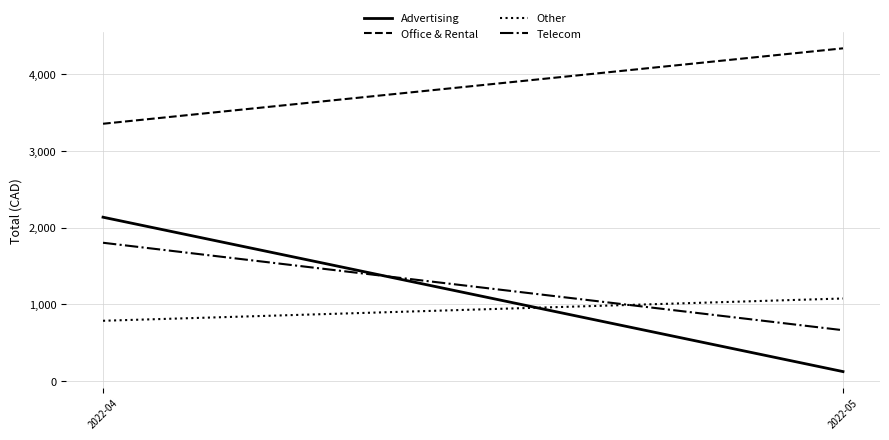

Reading left to right, list all the values displayed in this chart.

Advertising: 2134.9	125.0
Office & Rental: 3351.7	4333.6
Other: 786.6	1076.6
Telecom: 1802.3	663.8